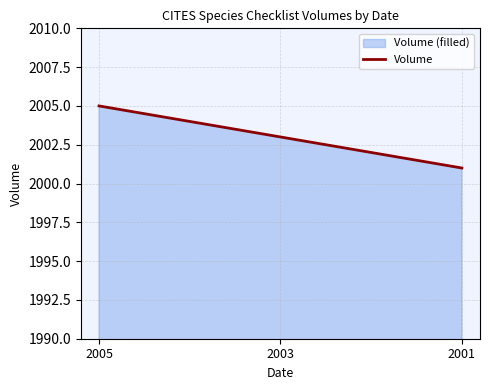

At which label does the data first exceed 2003?

2005